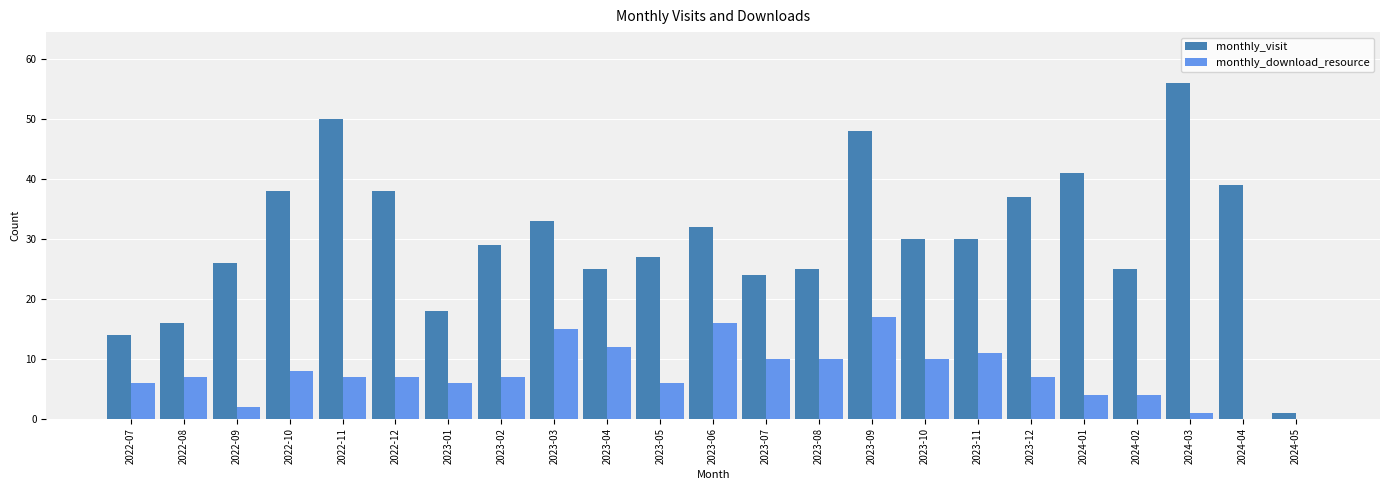

Between 2022-10 and 2024-05, which series saw the biggest shift?

monthly_visit